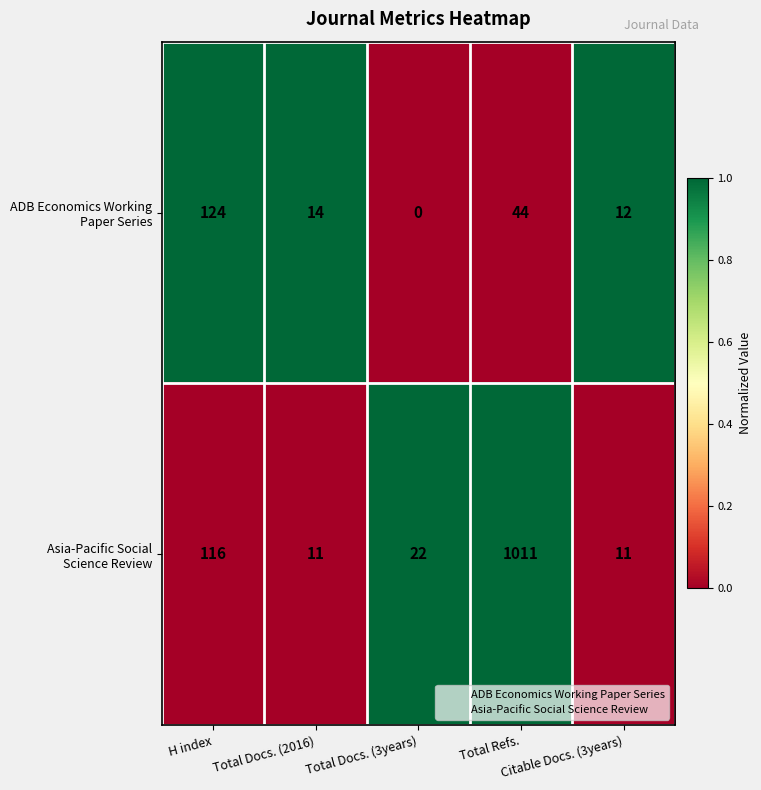

Rank the series at Total Refs. from lowest to highest value.

ADB Economics Working Paper Series, Asia-Pacific Social Science Review